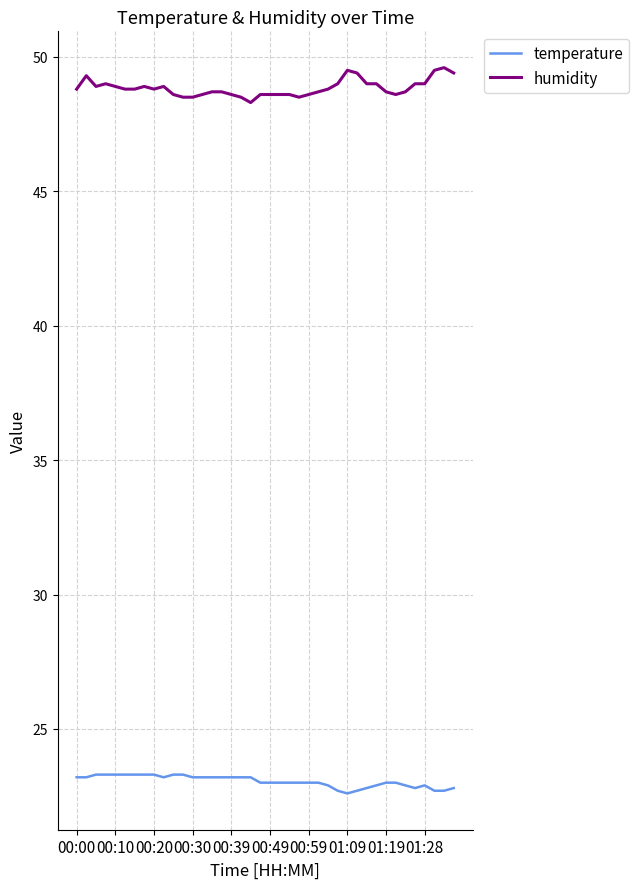

What is the minimum value shown in the chart?

22.6